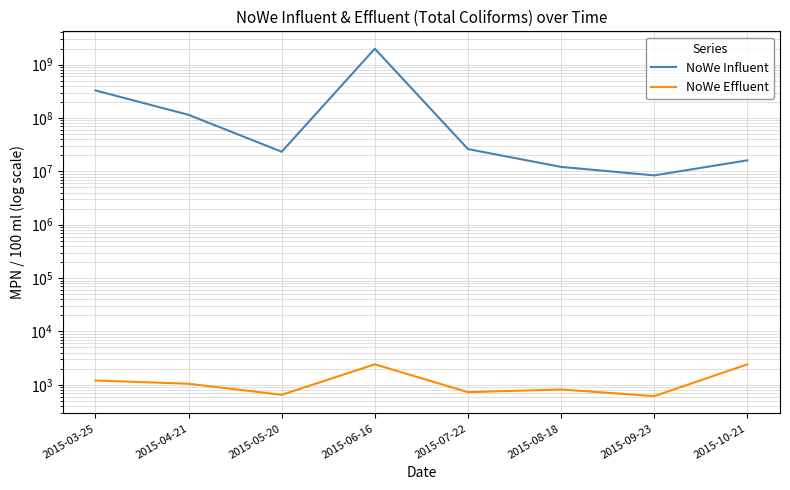

Between 2015-03-25 and 2015-04-21, which is larger?

2015-03-25